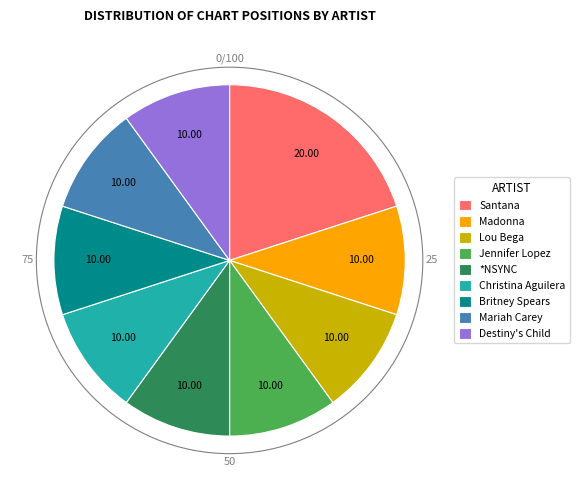

How many segments does this pie chart have?

9